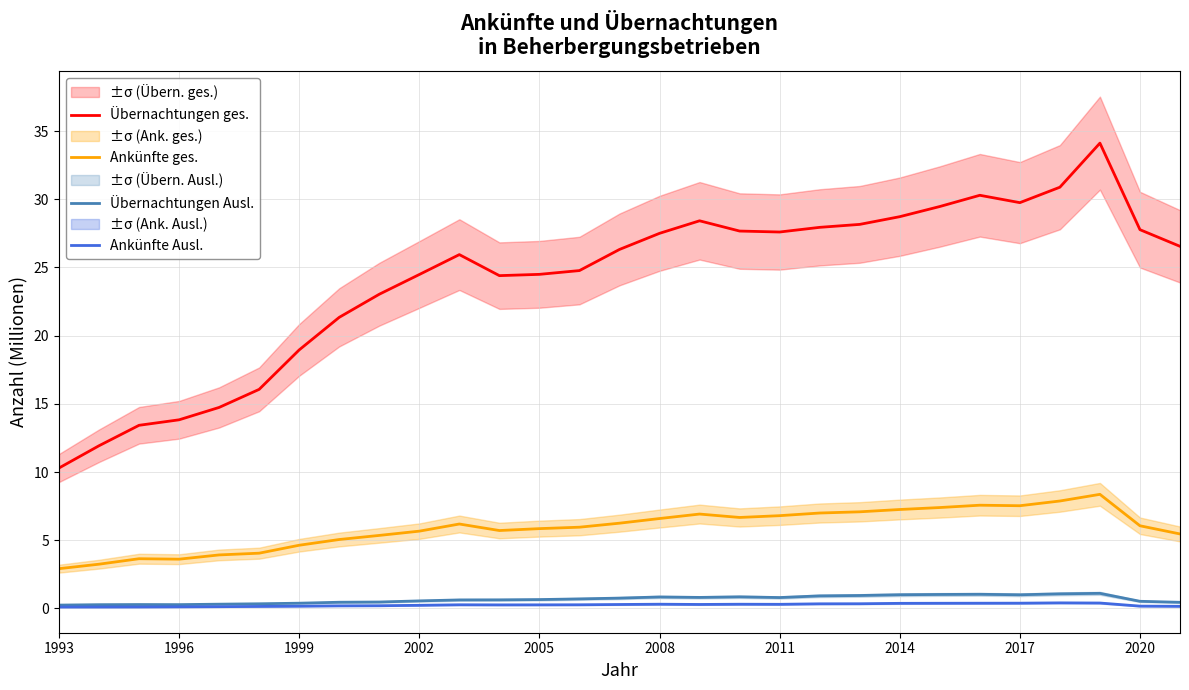

True or false: Übernachtungen ges. and Ankünfte Ausl. cross at least once.

False